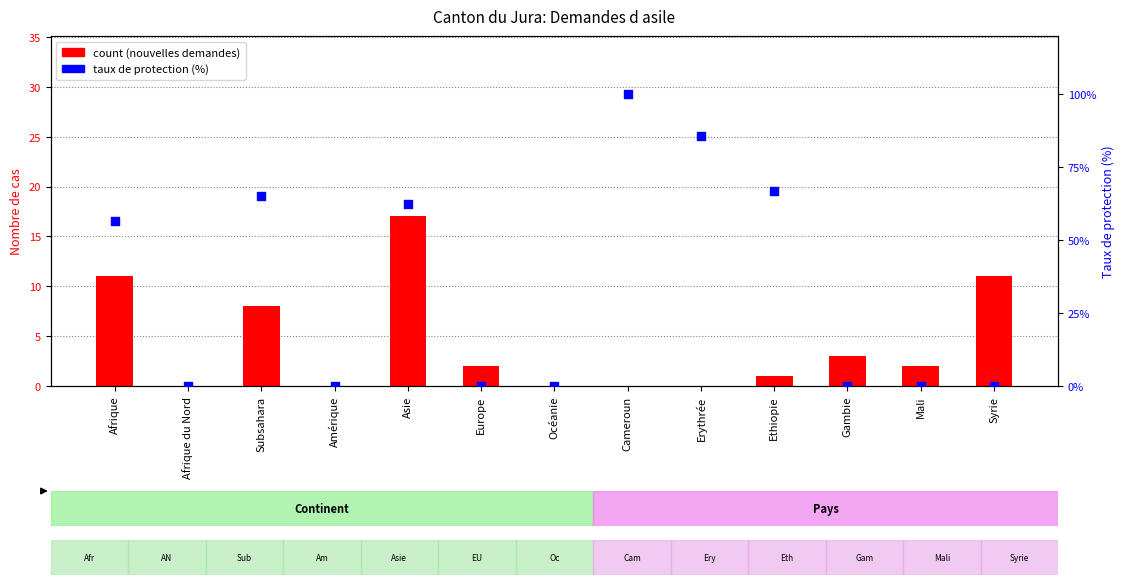

Which series has the largest total across all categories?

taux de protection (%)